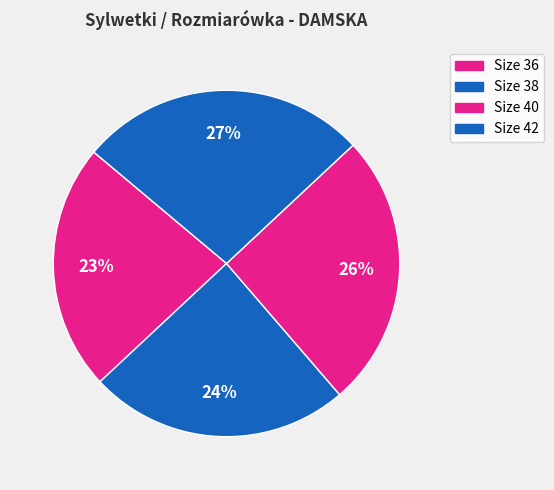

How many slices are in this pie chart?

4